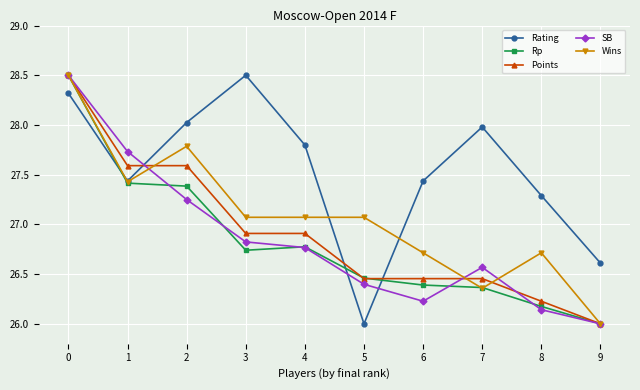

True or false: Rp has a value of 26.4 at 6.

True